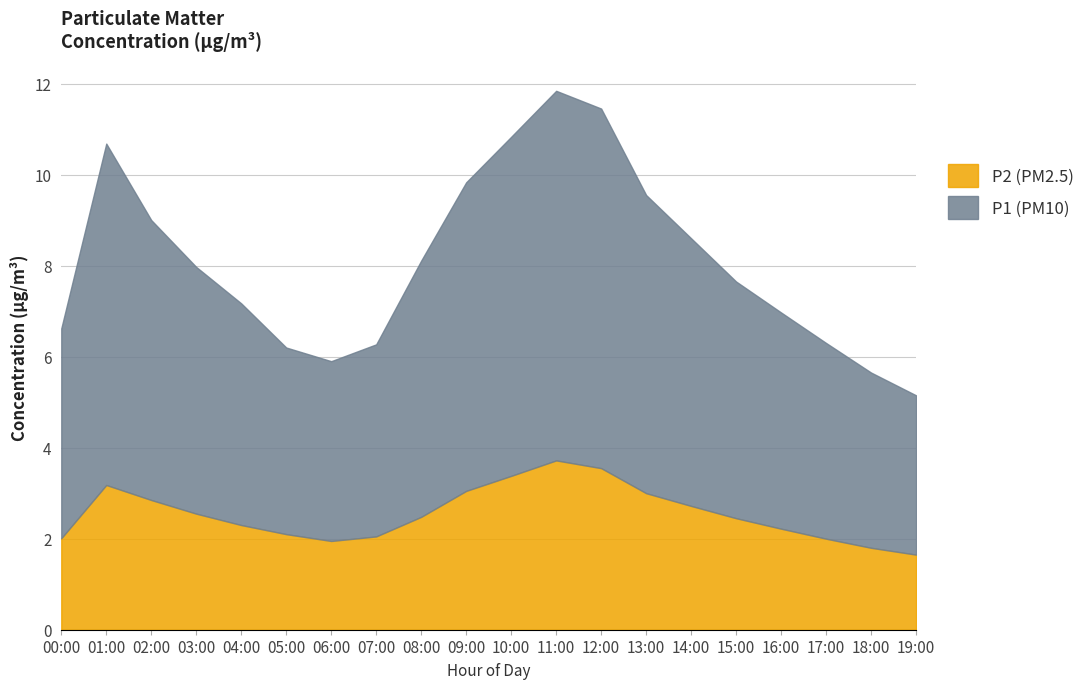

What is the highest value of the P2 (PM2.5) series?

3.7